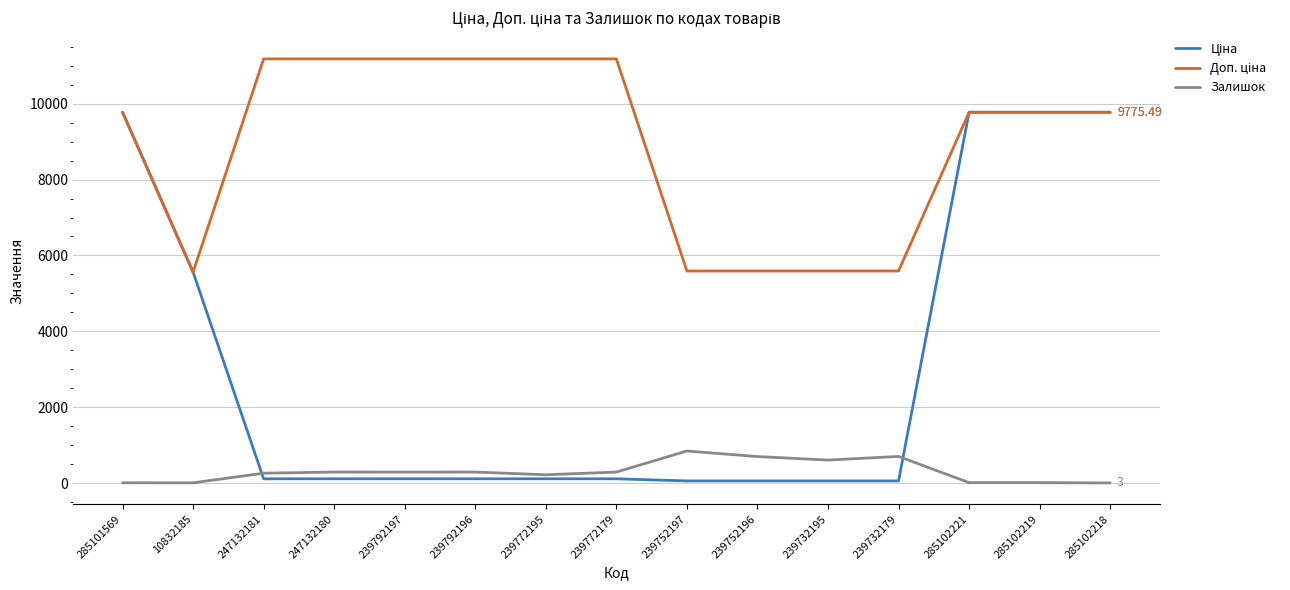

What is the smallest value displayed?

3.0